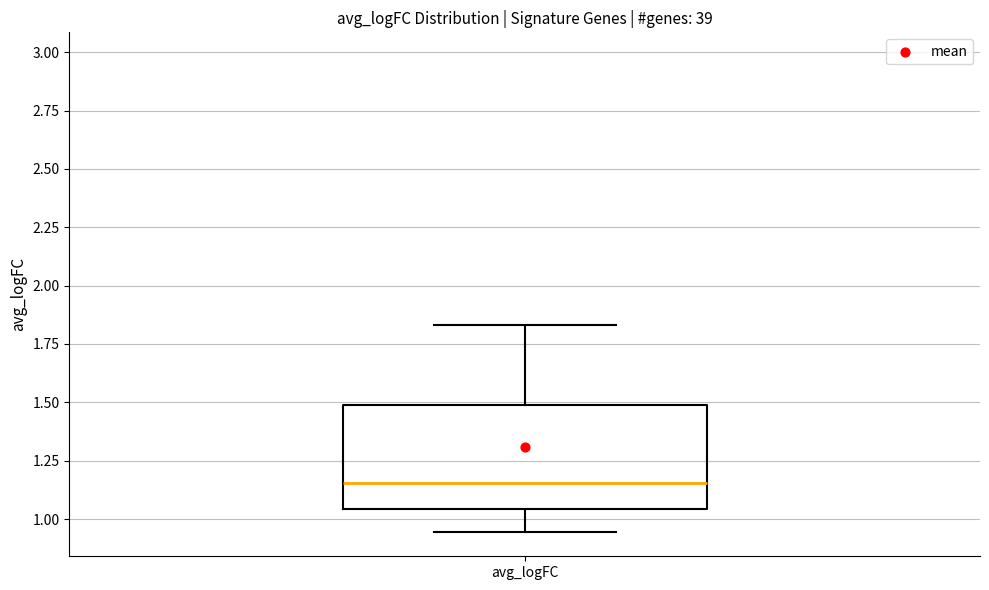

Read this box plot against the y-axis: the position of the median line, the range covered by the box, and the ends of both whiskers. The values are not printed on the chart, so give them approximately, as read against the axis.

median 1.15, box 1.05 to 1.50, whiskers 0.95 to 1.85